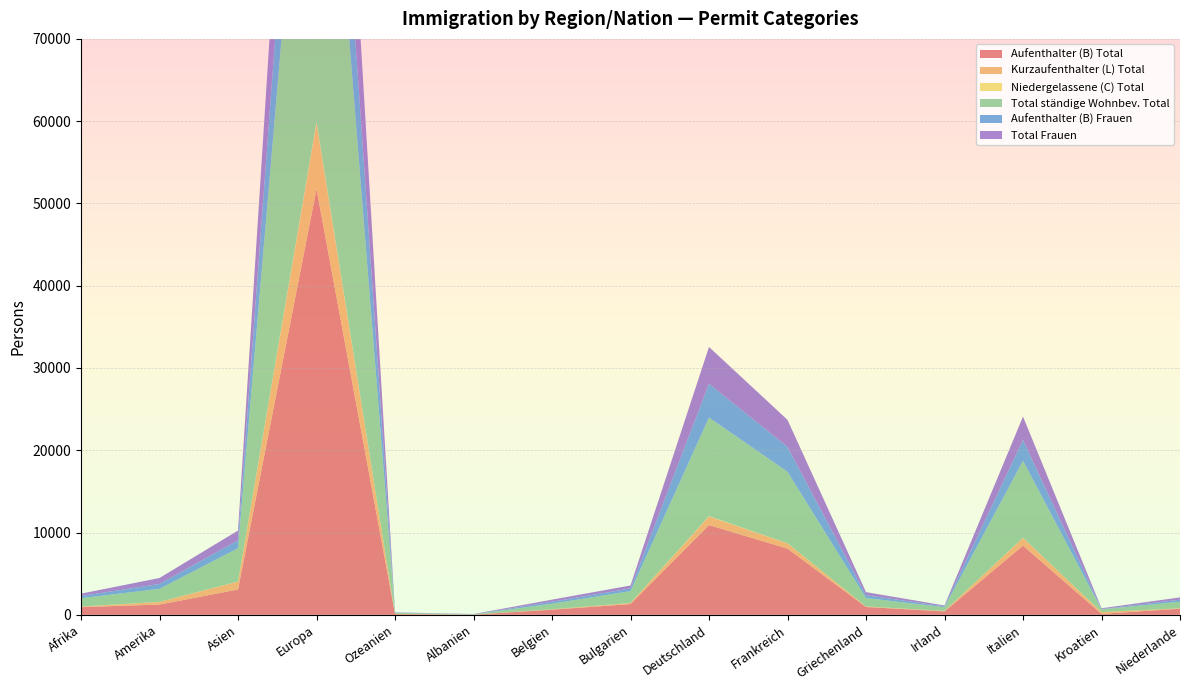

Reading left to right, extract all data points from this chart.

Aufenthalter (B) Total: 932	1246	3080	51753	93	26	622	1310	10911	8048	949	412	8407	115	740
Kurzaufenthalter (L) Total: 69	321	957	8021	28	5	54	130	1036	626	67	53	936	219	51
Niedergelassene (C) Total: 7	12	12	128	0	0	1	0	41	19	3	0	17	0	4
Total ständige Wohnbev. Total: 1008	1579	4049	59902	121	31	677	1440	11988	8693	1019	465	9360	334	795
Aufenthalter (B) Frauen: 266	590	964	18285	25	16	235	326	4103	3027	343	97	2531	36	253
Total Frauen: 291	730	1184	21159	35	19	256	360	4478	3284	377	107	2844	92	273